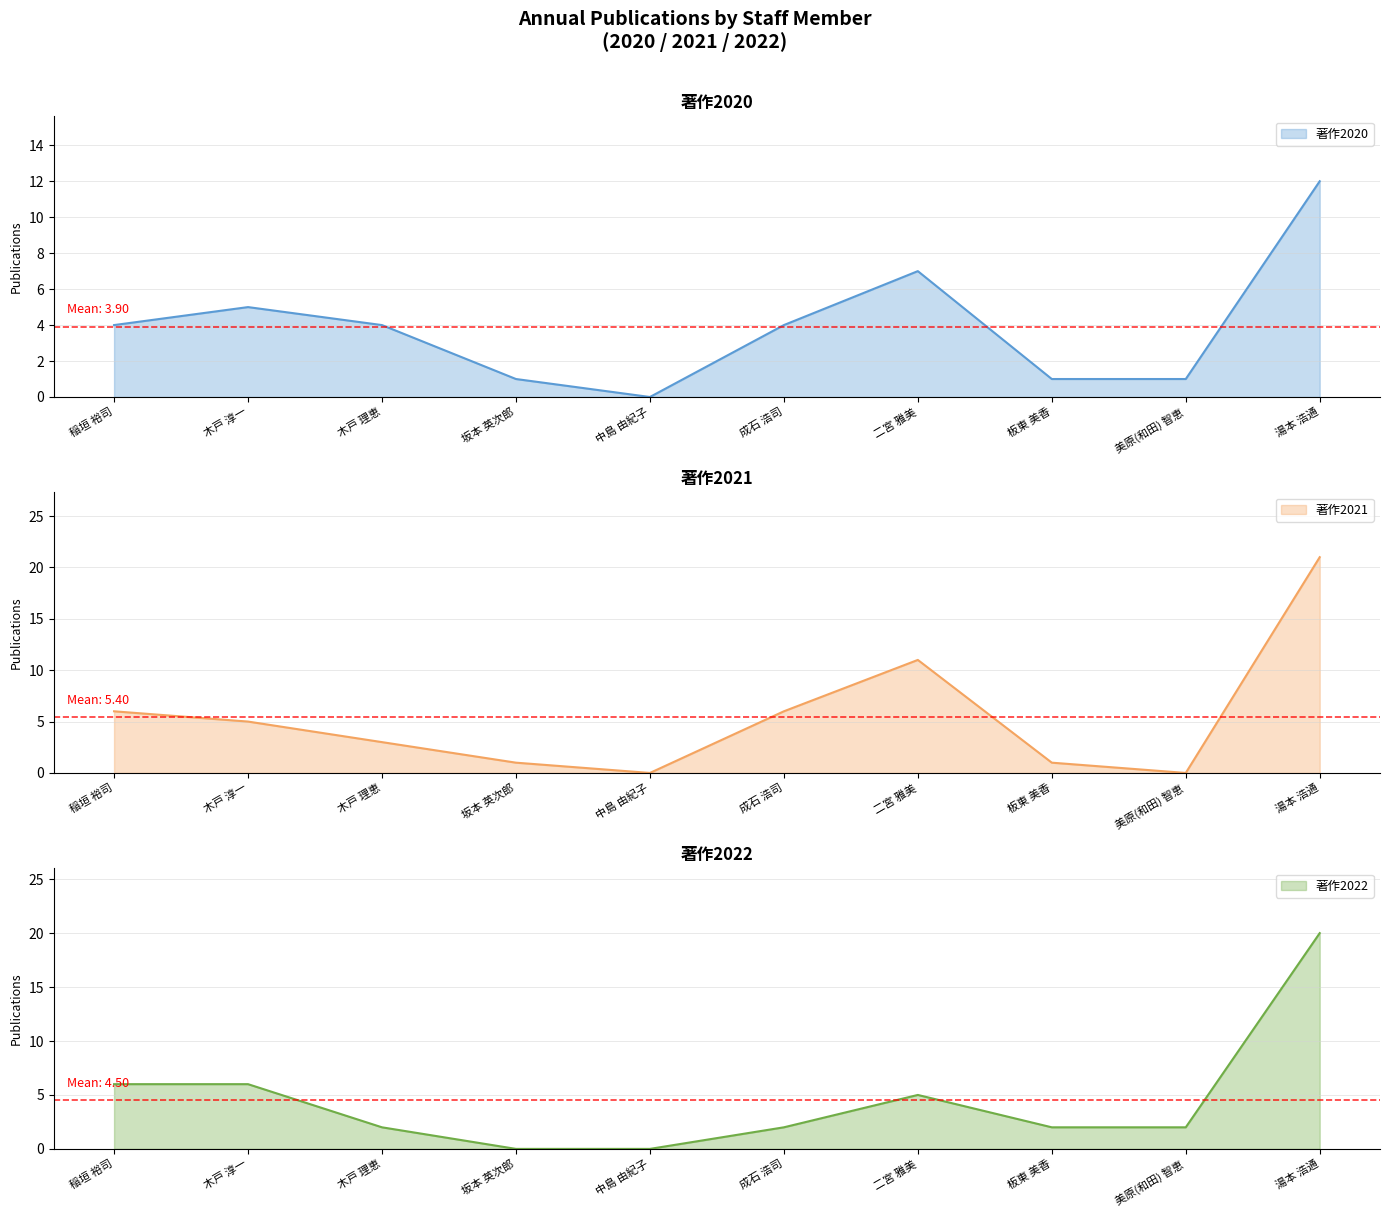

Reading left to right, what are all the values shown in this chart?

著作2020: 4	5	4	1	0	4	7	1	1	12
著作2021: 6	5	3	1	0	6	11	1	0	21
著作2022: 6	6	2	0	0	2	5	2	2	20